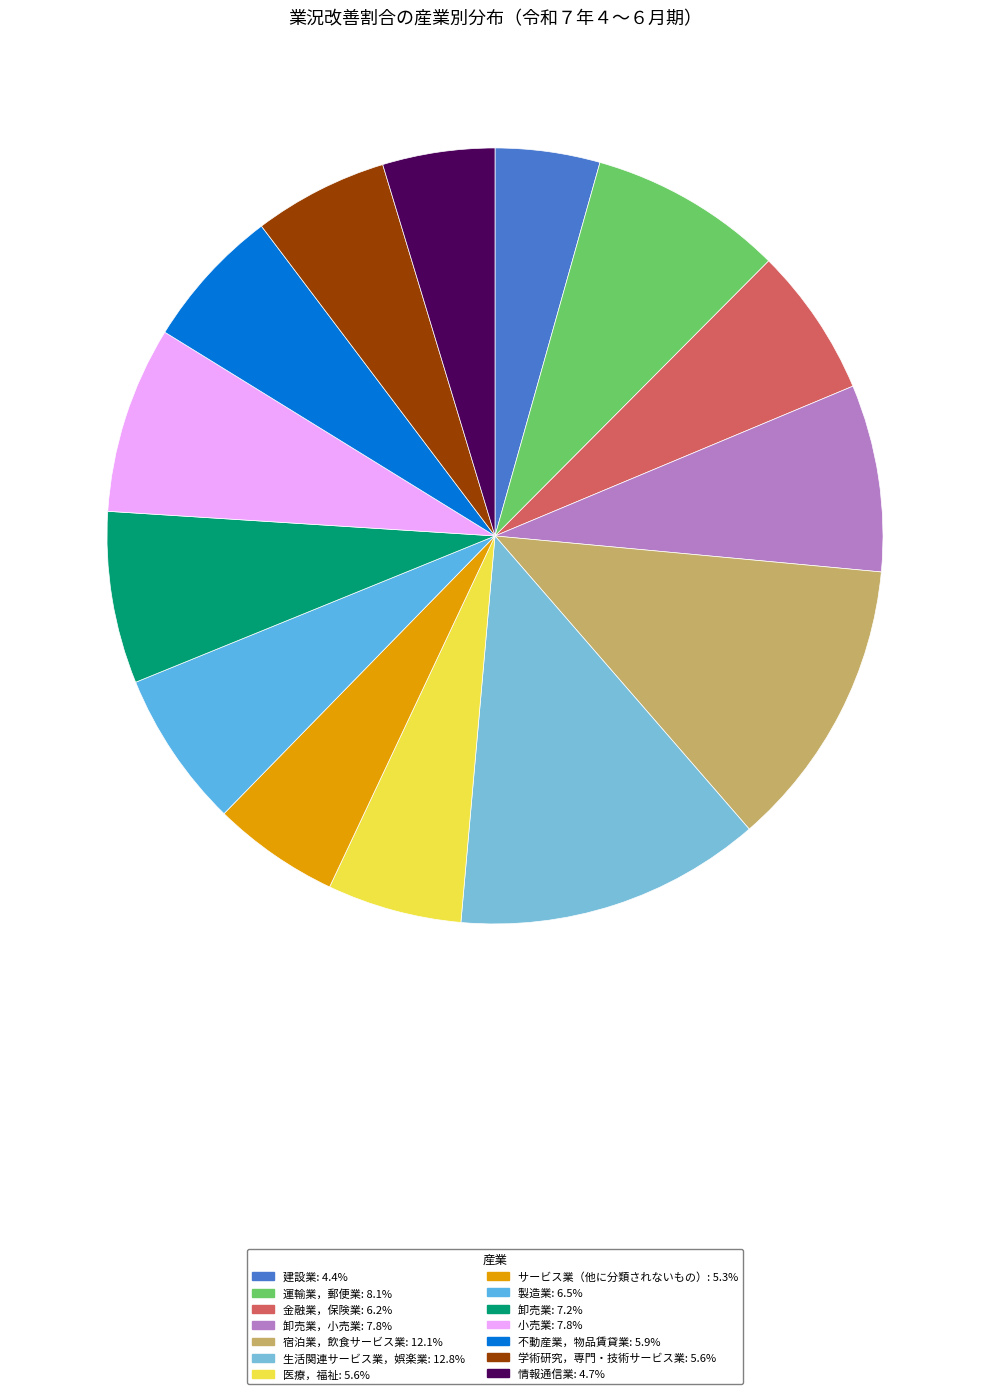

How many slices are in this pie chart?

14